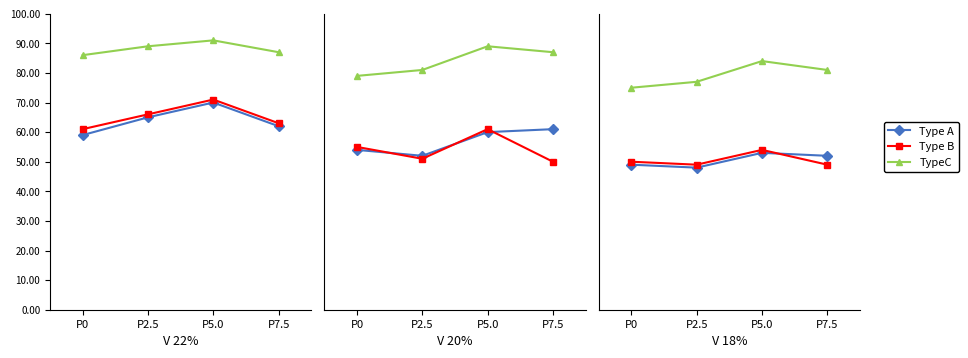

How many lines are shown in the chart?

3